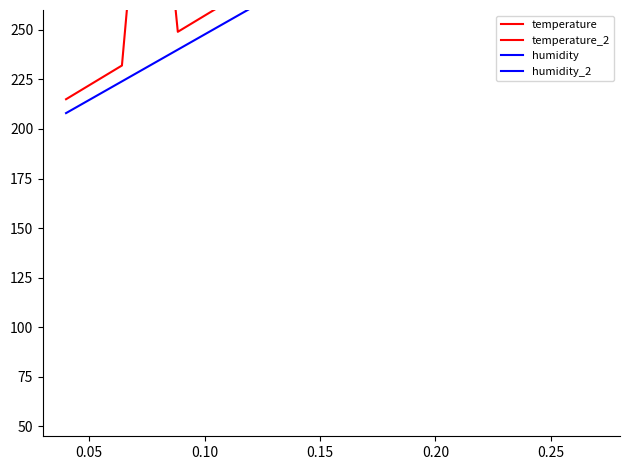

Is it true that temperature equals 235.5 at 15?

False